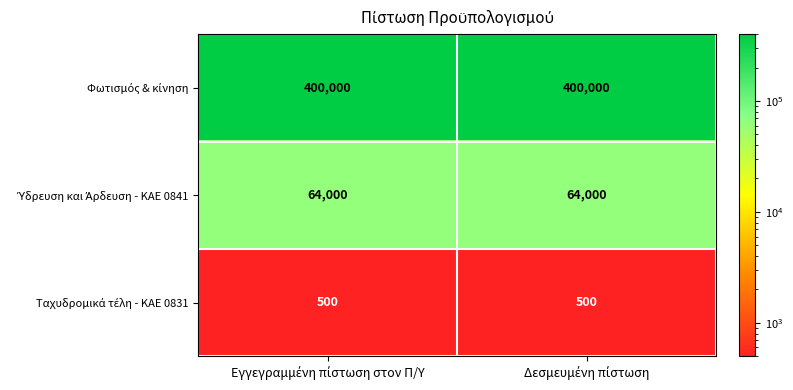

What is the maximum value shown in the chart?

400000